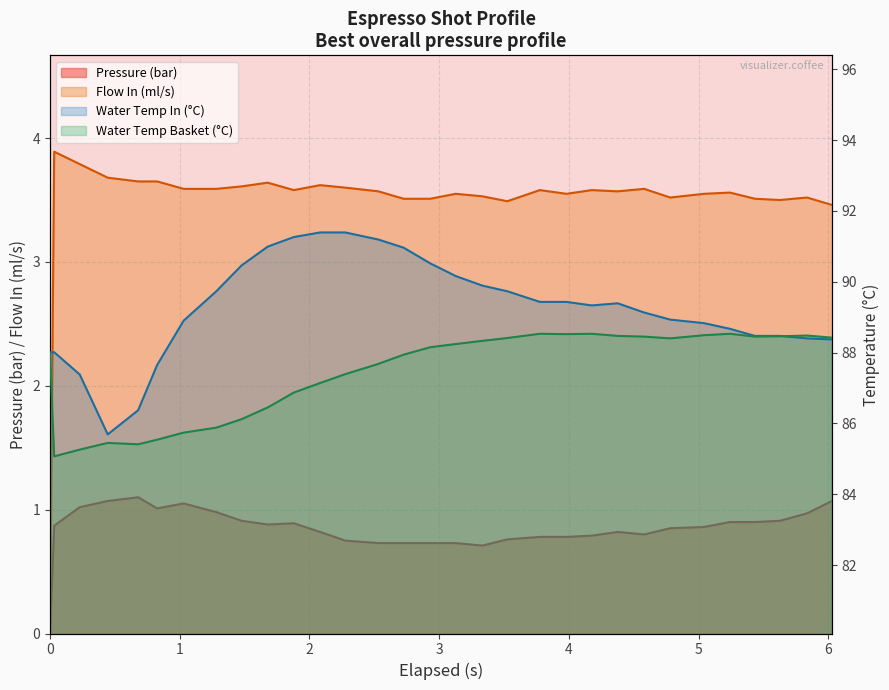

How many data points does each series have?

31